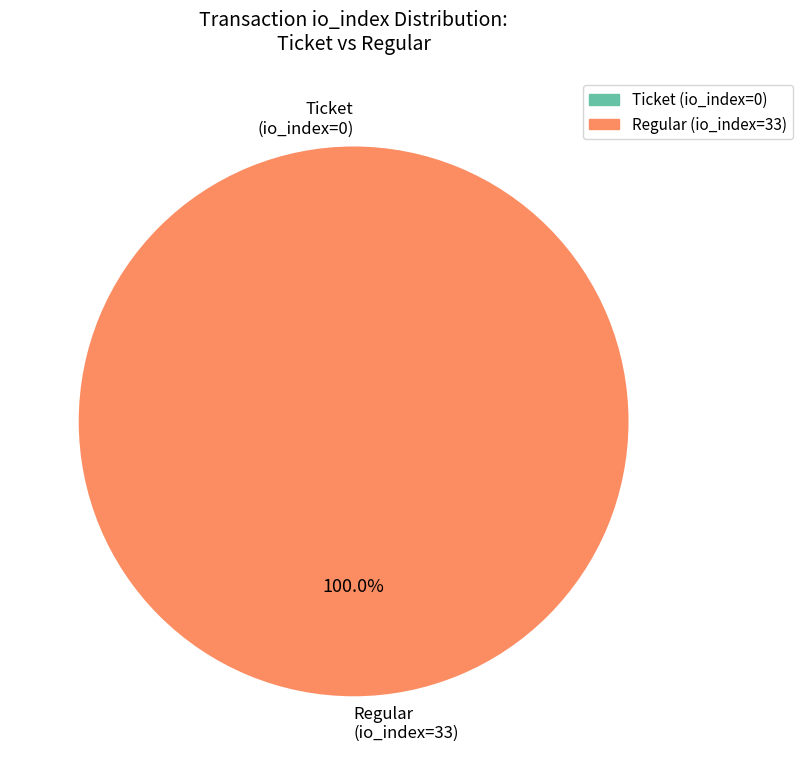

Which slice is the largest?

Regular (io_index=33)